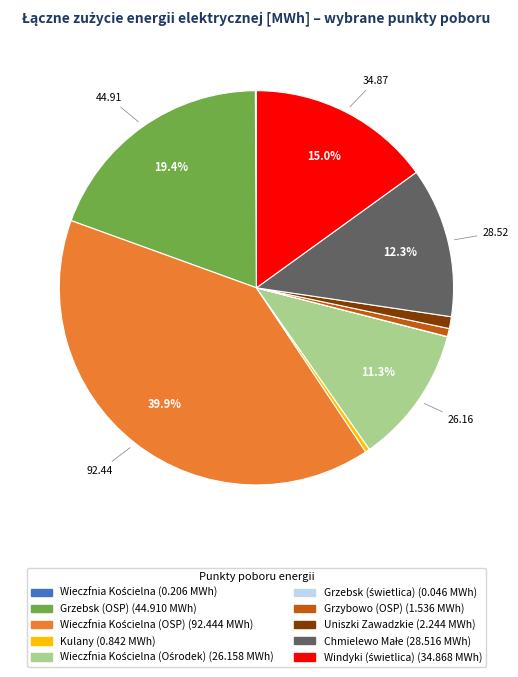

Is there any slice that represents more than half of the pie?

No